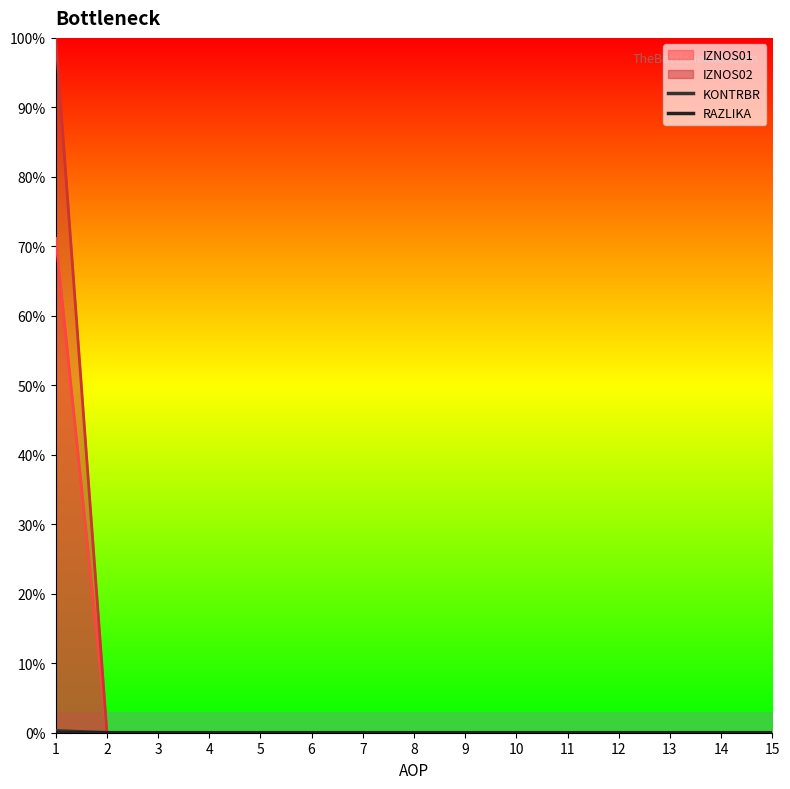

At how many categories does at least one series exceed 0?

1